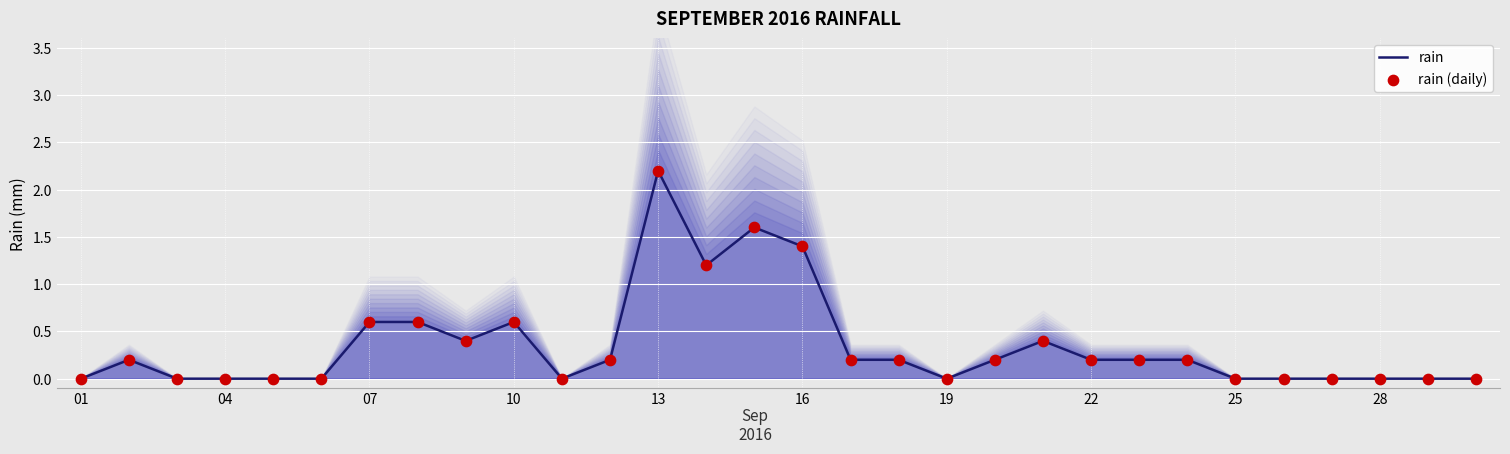

Which series reaches the minimum Y coordinate?

rain